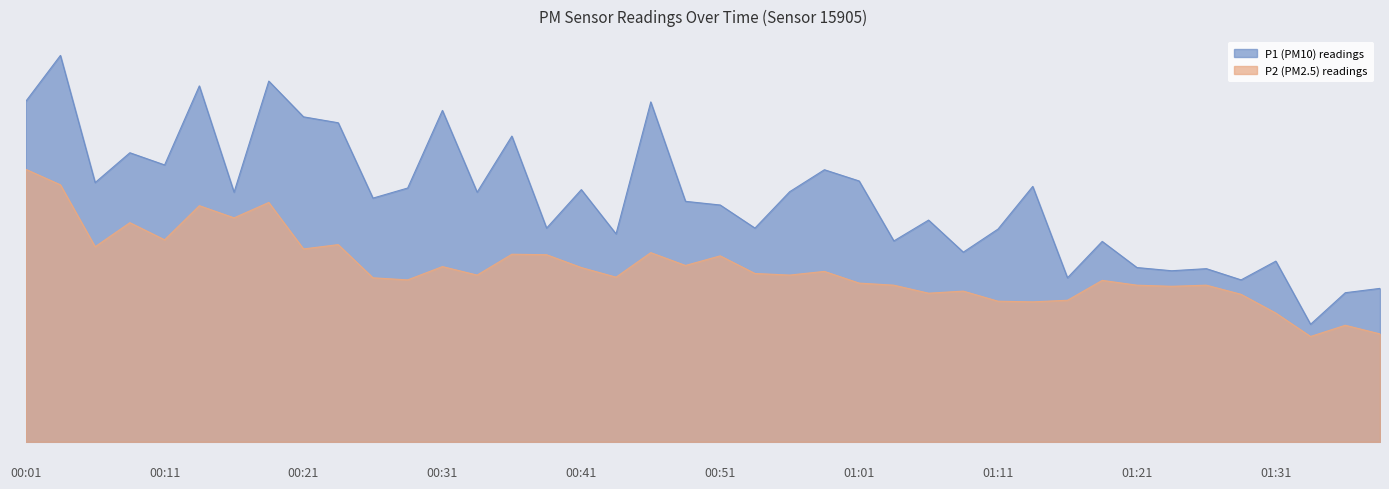

True or false: P1 and P2 cross at least once.

False